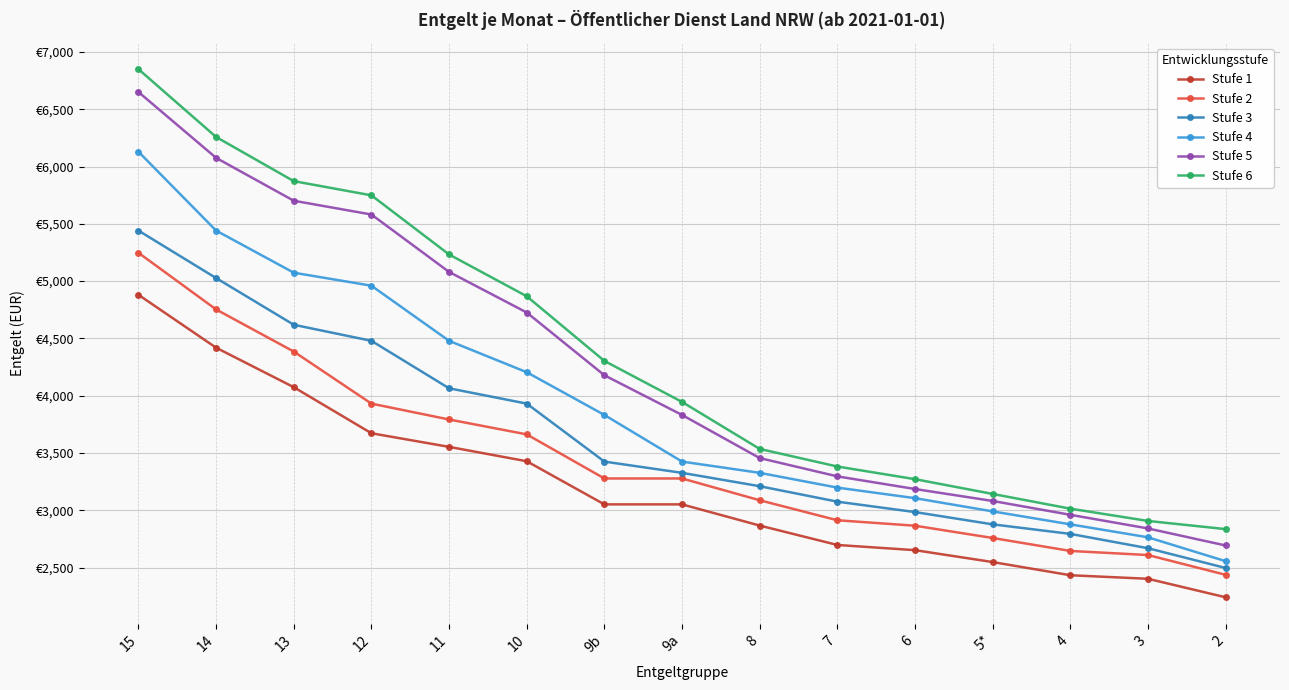

At how many categories does at least one series exceed 5195?

5